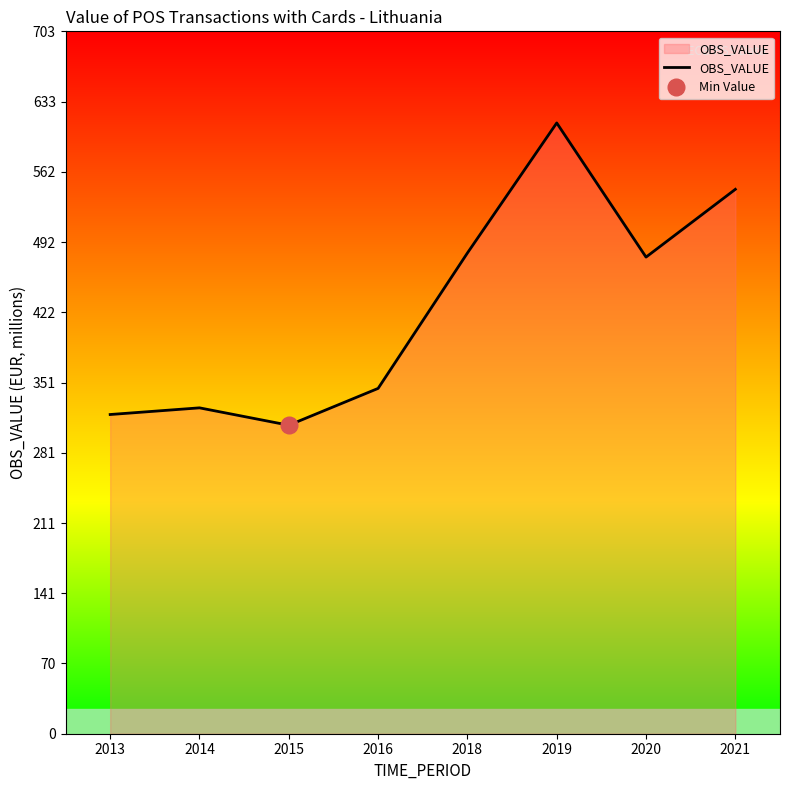

Count the number of values greater than 476.

4